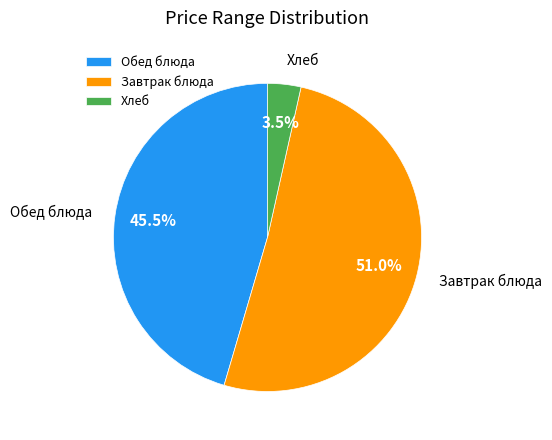

Rank the categories by value from highest to lowest.

Завтрак блюда, Обед блюда, Хлеб